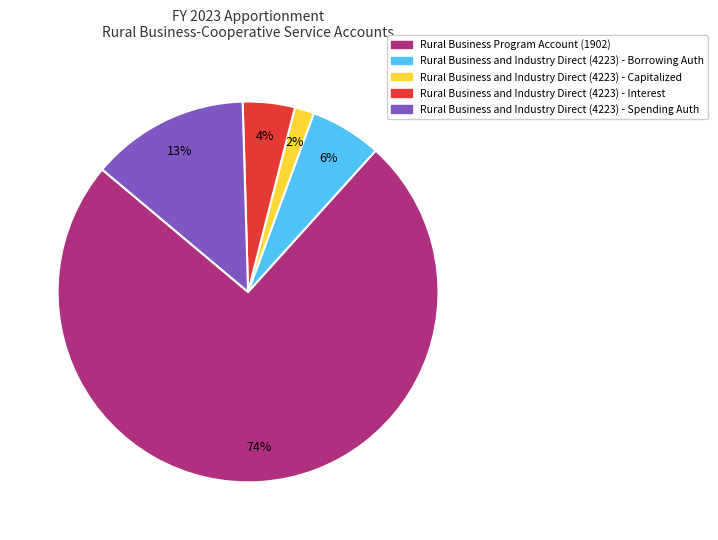

Does Rural Business and Industry Direct (4223) - Borrowing Auth account for over 50% of the chart?

No